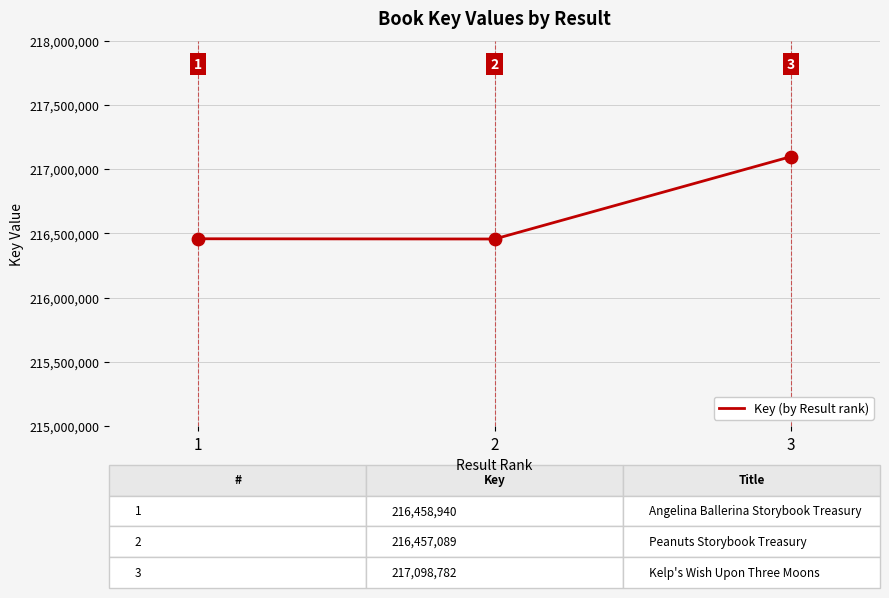

Between 2 and 1, which is larger?

1